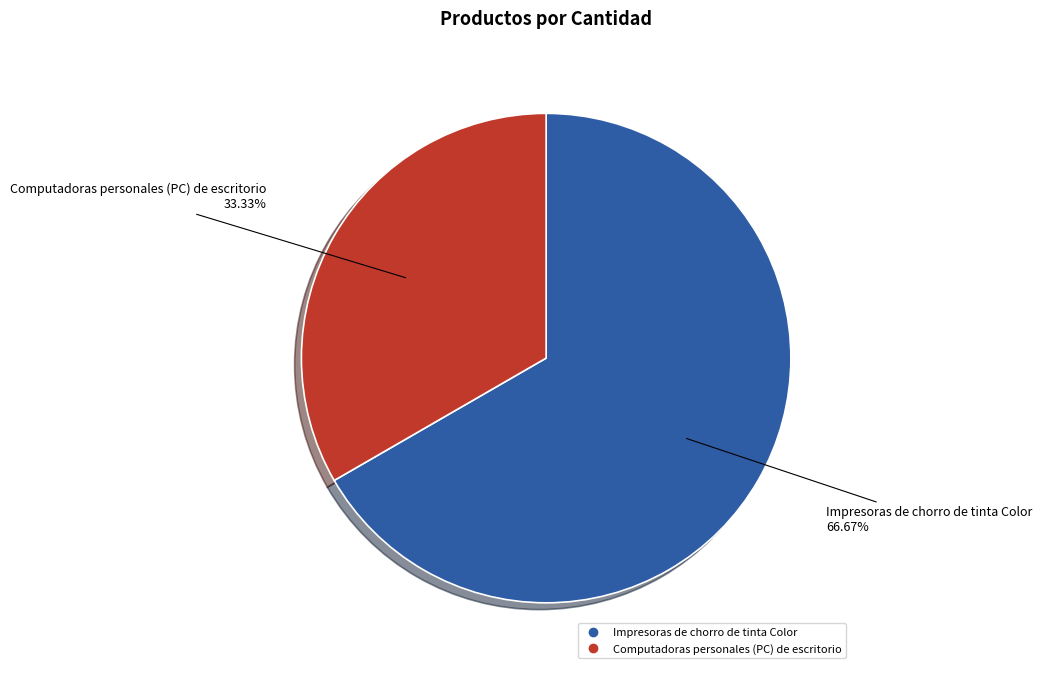

What is the smallest slice in the pie chart?

Computadoras personales (PC) de escritorio